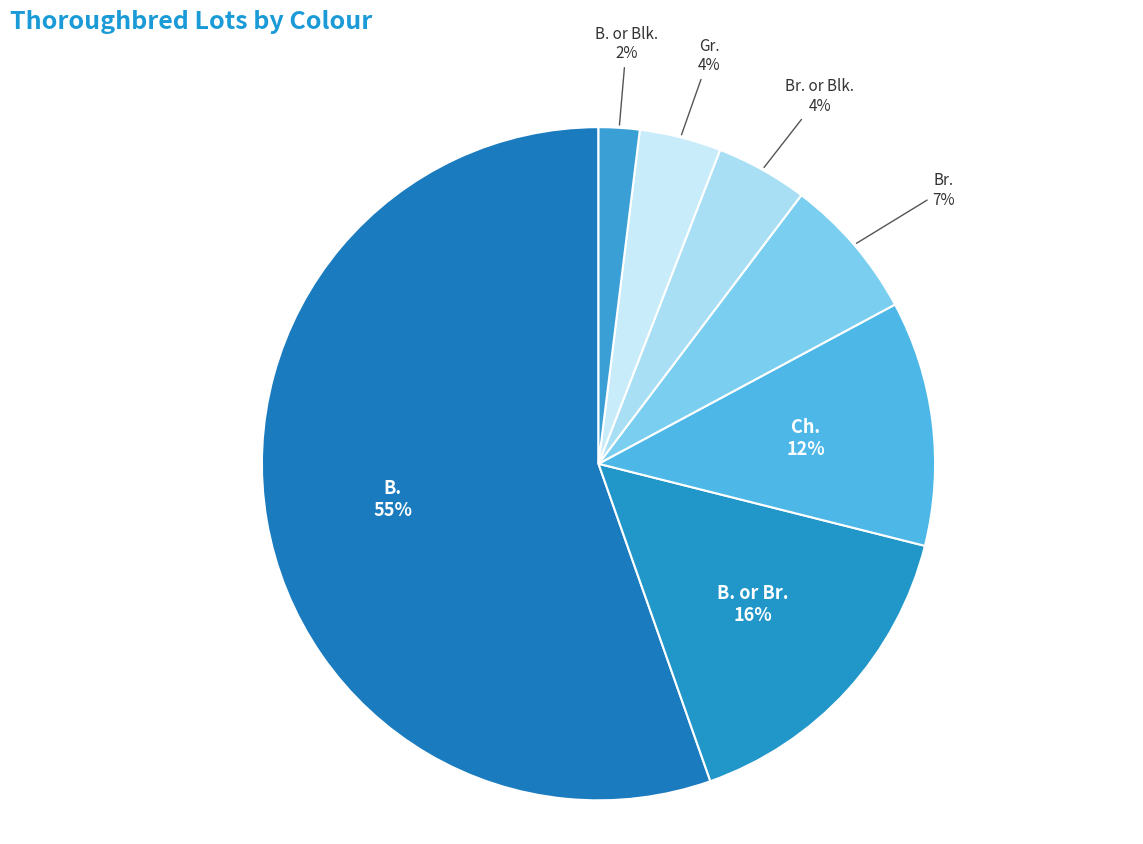

Approximately how many times larger is the value at Br. compared to Ch.?

0.6